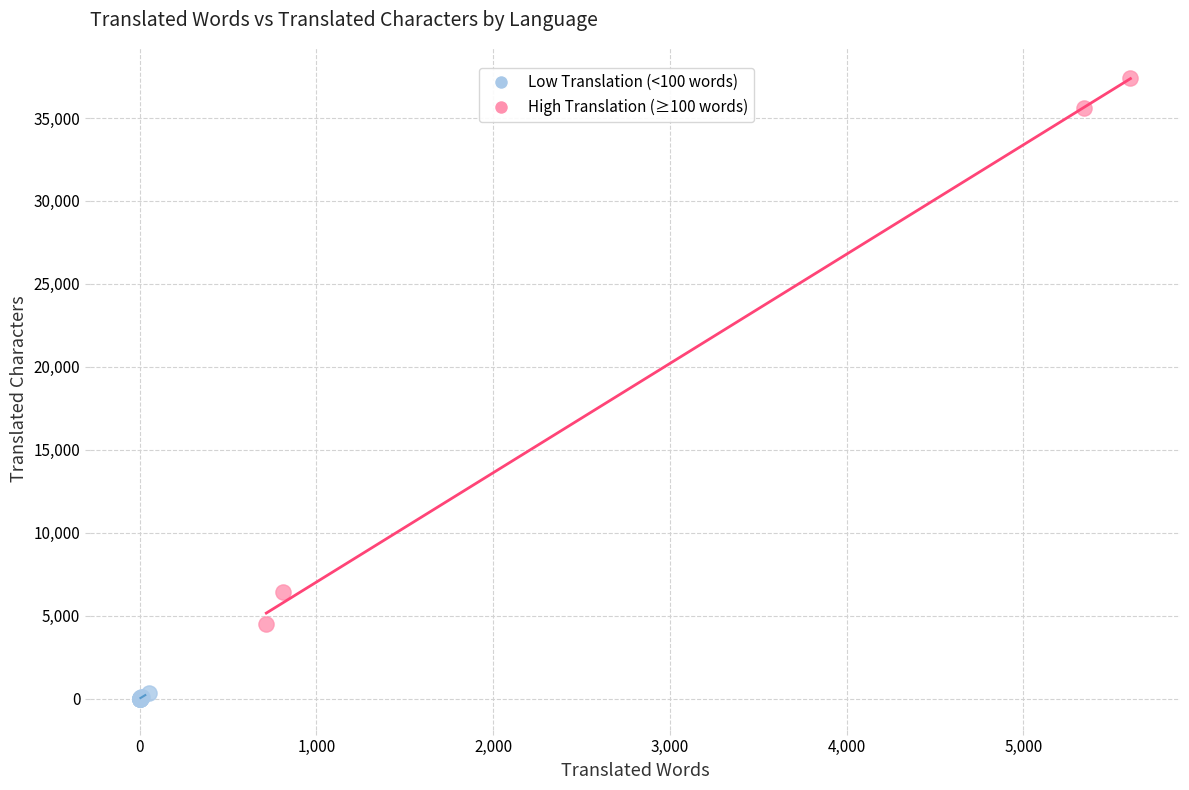

Which series reaches the minimum Y coordinate?

Low Translation (<100 words)